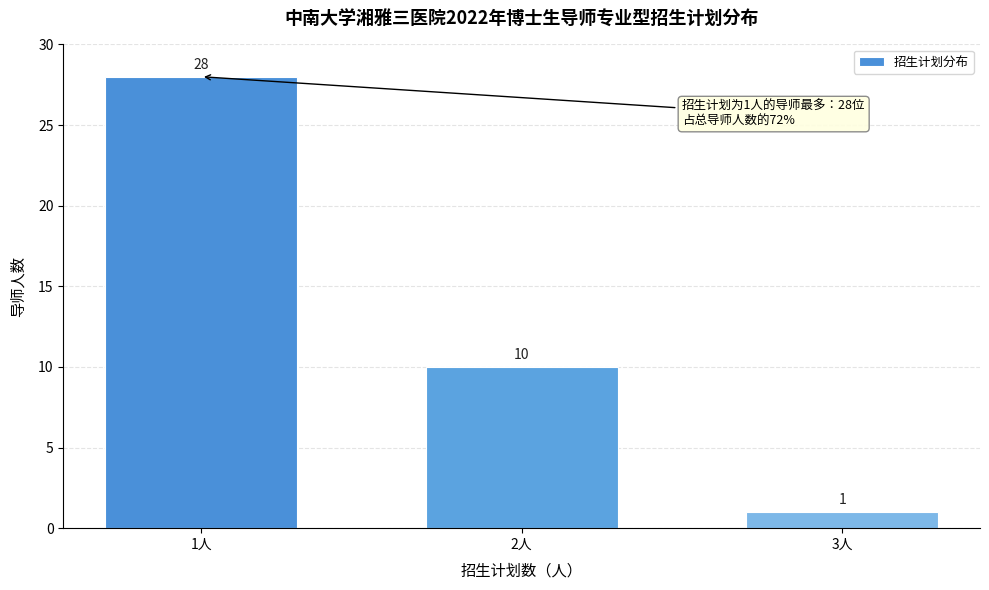

Reading left to right, list all the values displayed in this chart.

1人=28	2人=10	3人=1